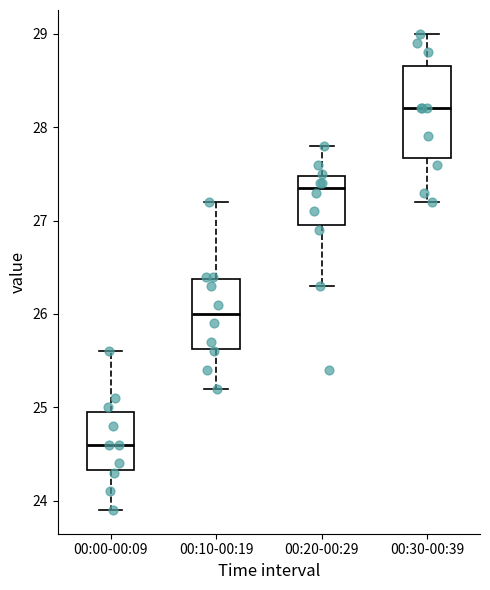

Comparing the boxes themselves (not the whiskers), which one is the tallest?

00:30-00:39